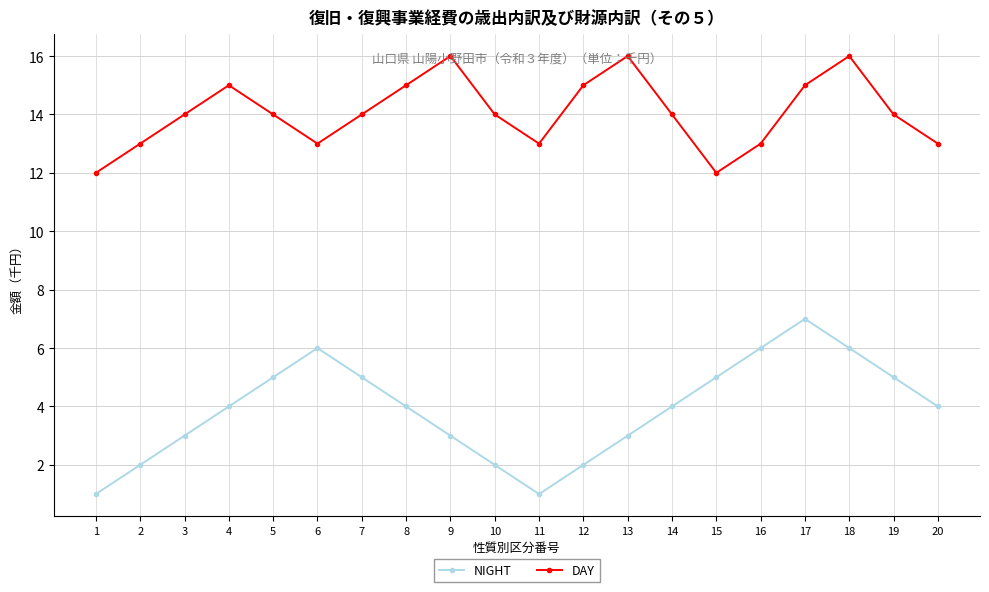

True or false: DAY has a value of 14 at 14.

True